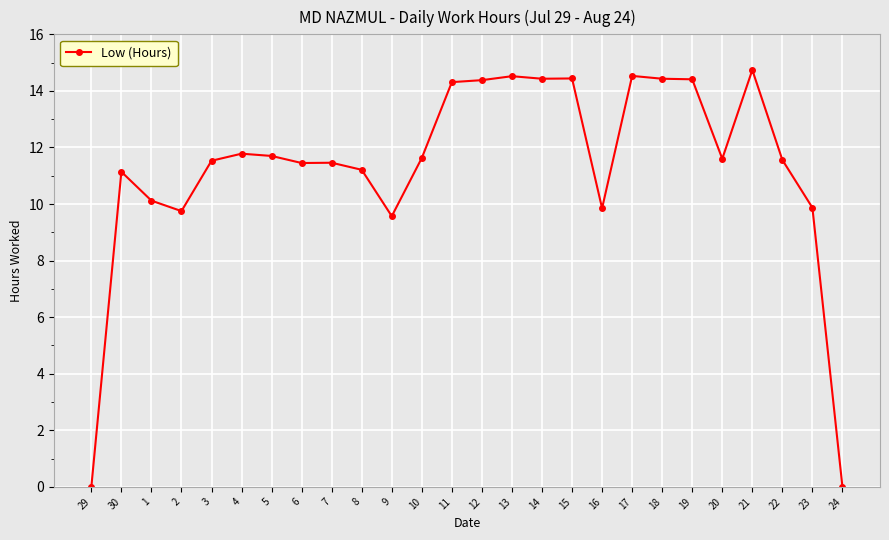

What is the value of the 24th point from the left?

11.6